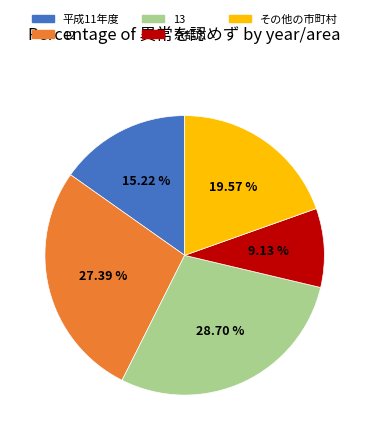

Is it true that 13 is 40% of the pie?

False